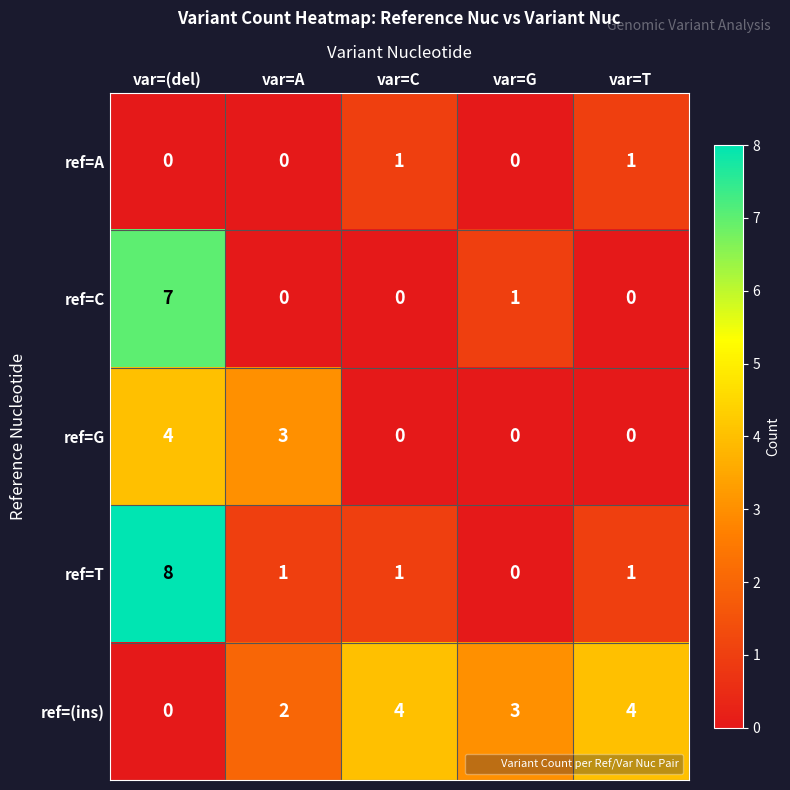

What is the sum of all ref=(ins) values?

13